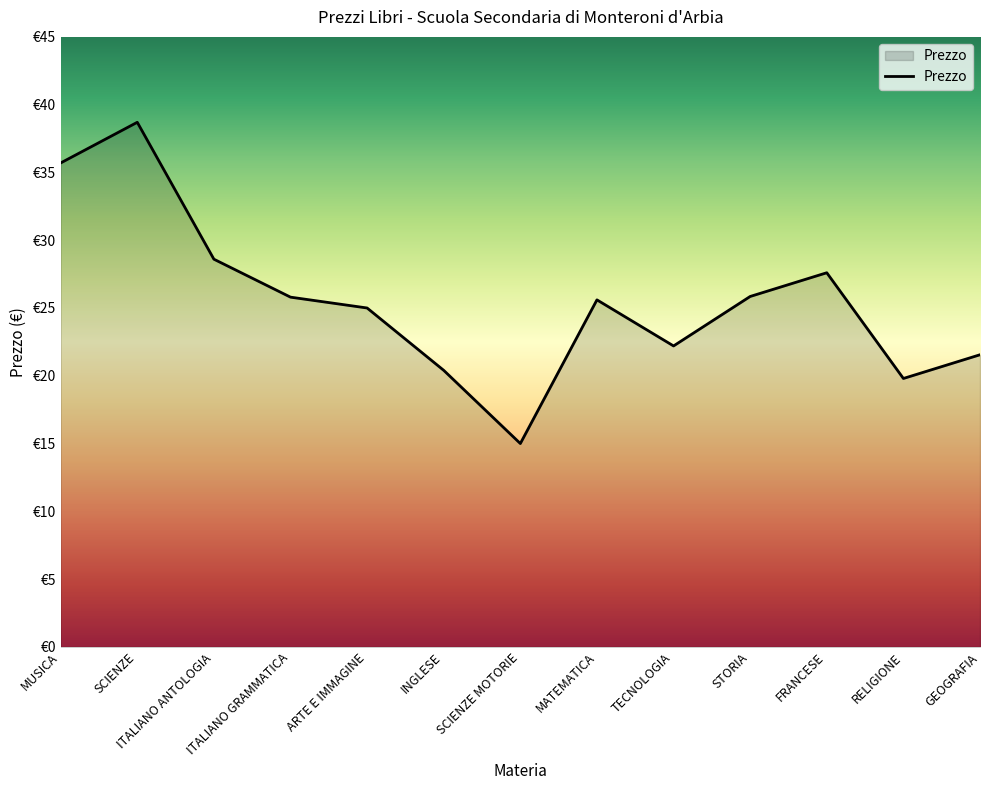

Does the chart have visible grid lines?

No